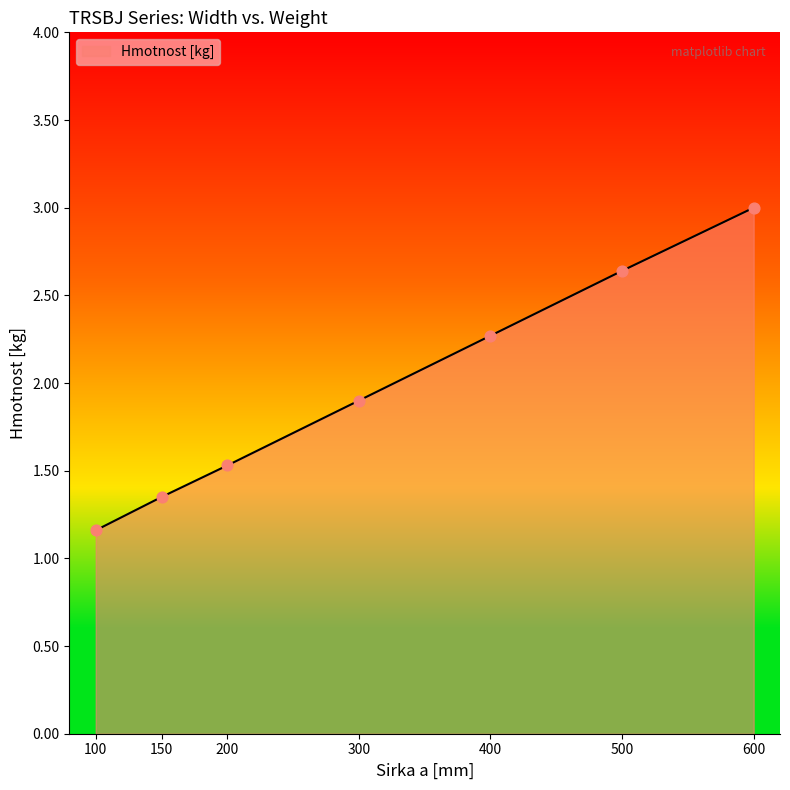

What is the ratio of the value at 400 to the value at 200?

1.5